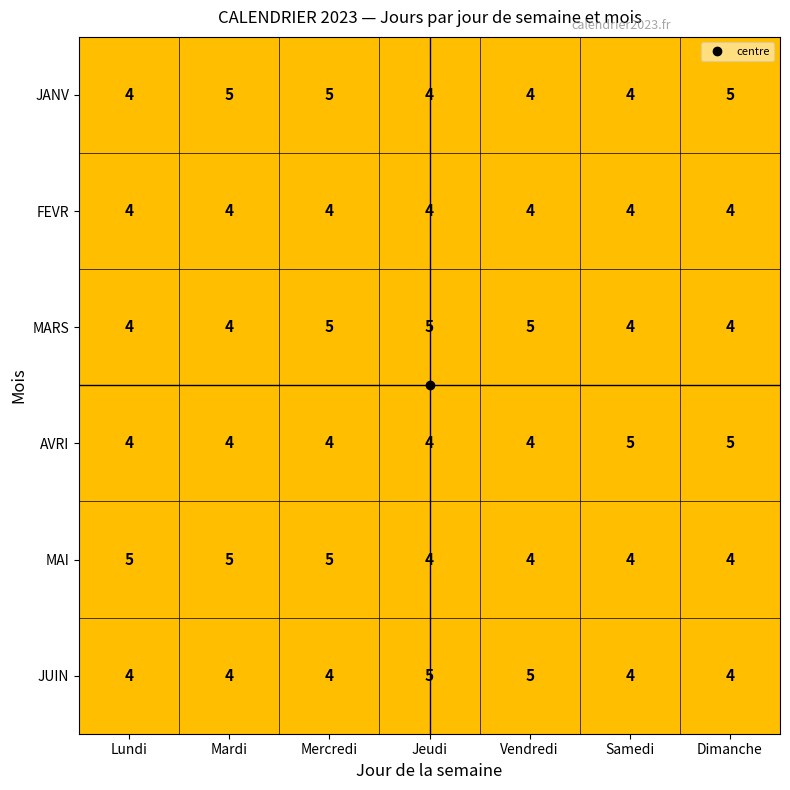

What is the smallest value displayed?

4